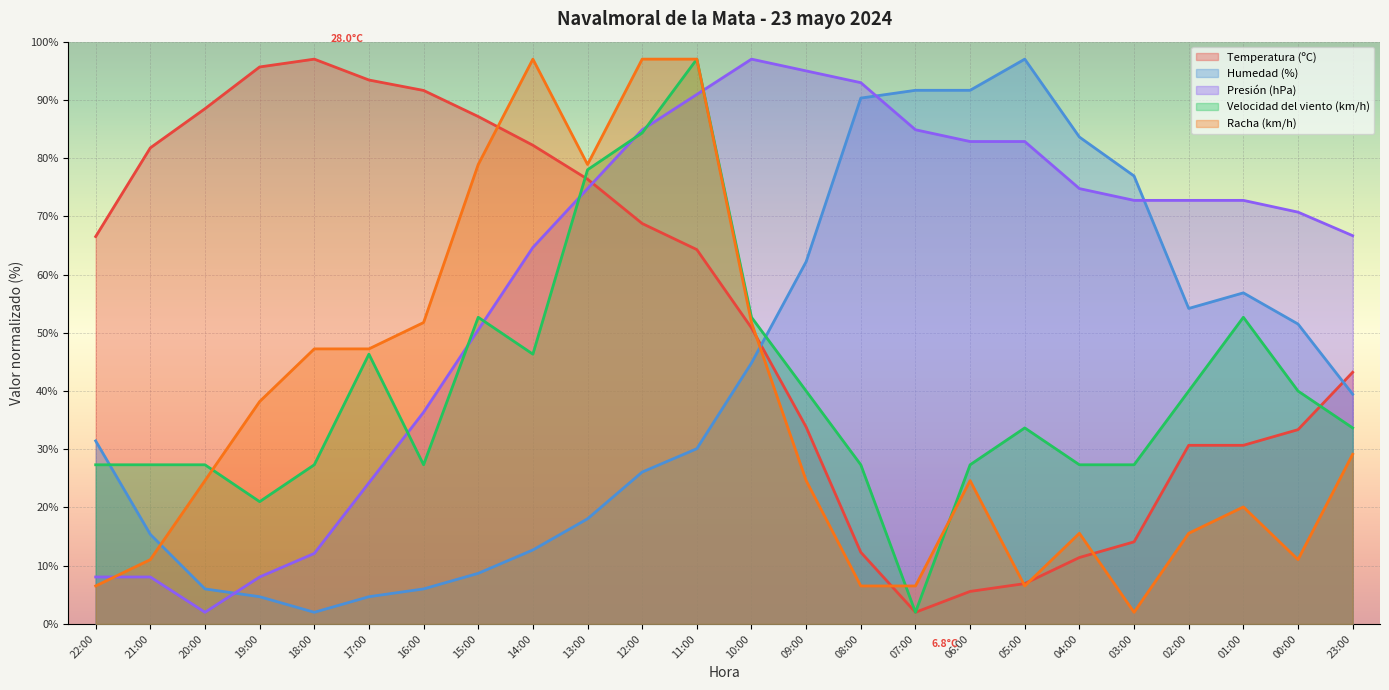

What is the label of the 3rd point from the right?

01:00